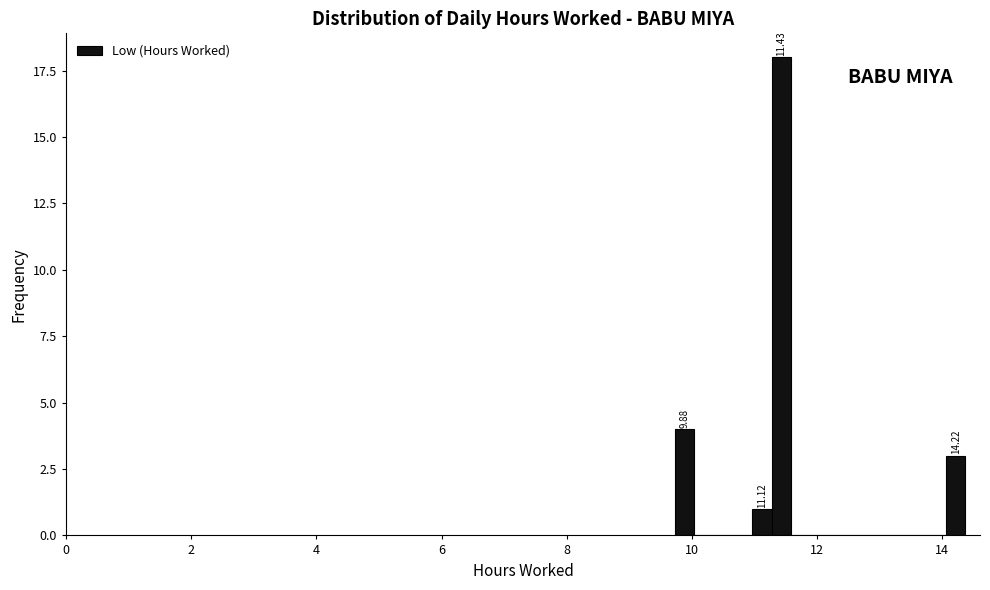

Read against the x-axis, roughly where is the centre of the tallest bar?

11.4